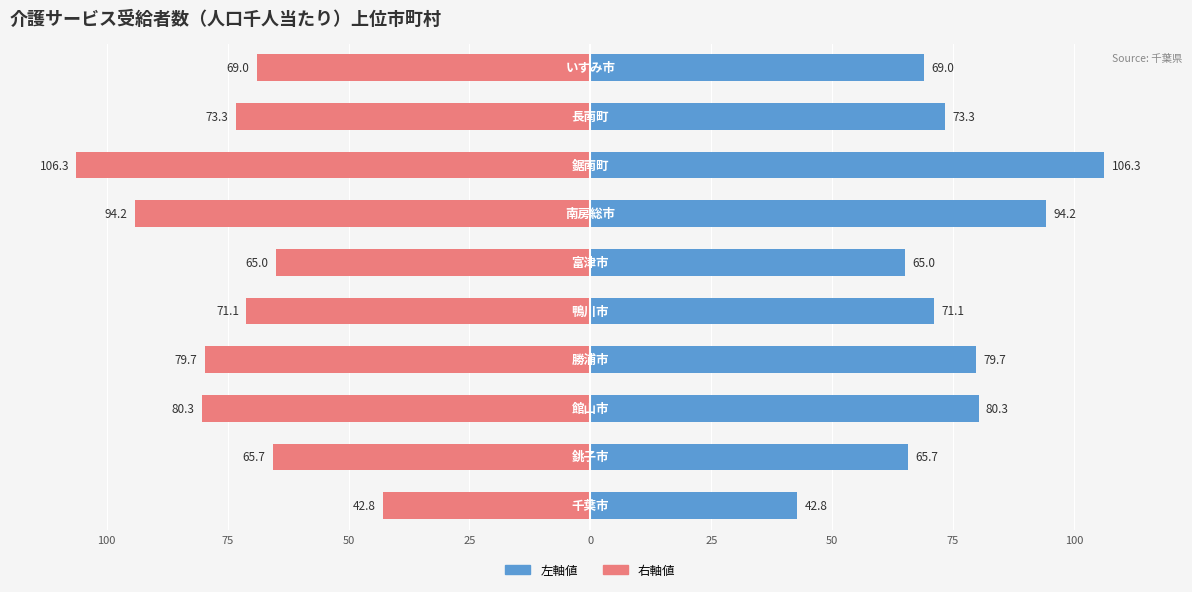

How many data points in 指標（右） are less than -71?

6